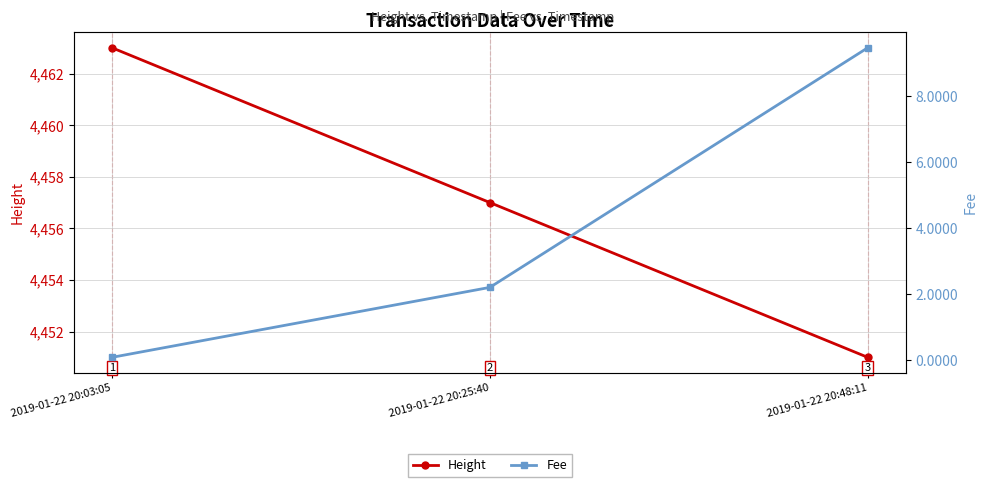

Which category has the lowest value across all series?

2019-01-22 20:03:05